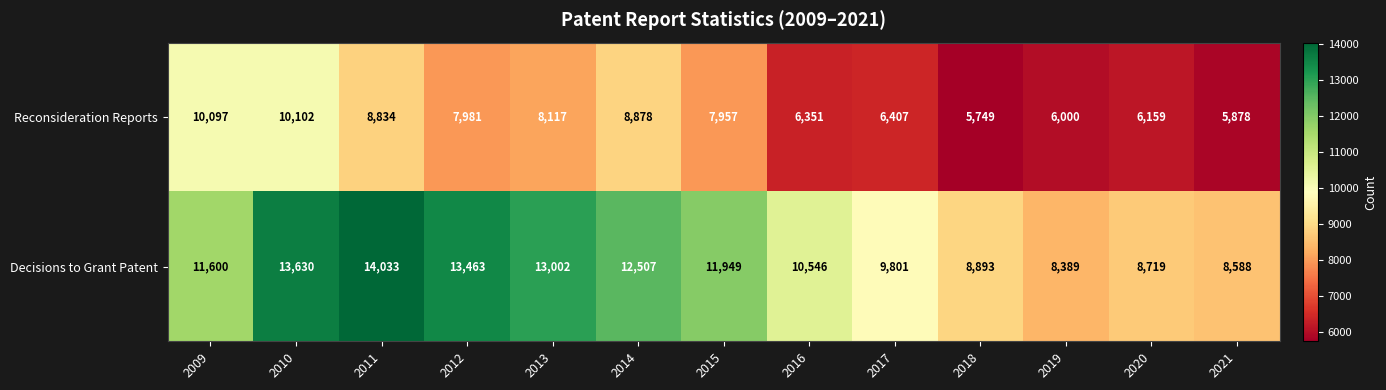

List the series in order of their peak value, highest first.

Decisions to Grant Patent, Reconsideration Reports